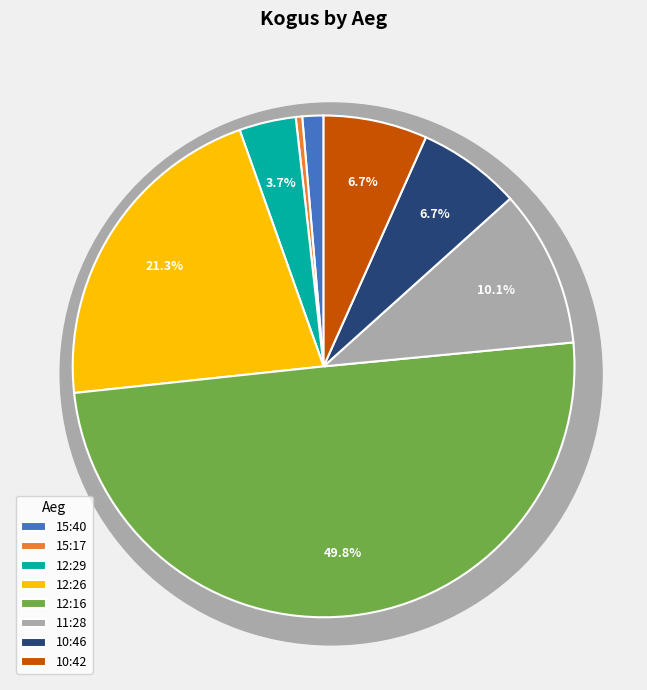

To the nearest percent, what is the combined percentage of 12:29:30 and 10:46:07?

10%